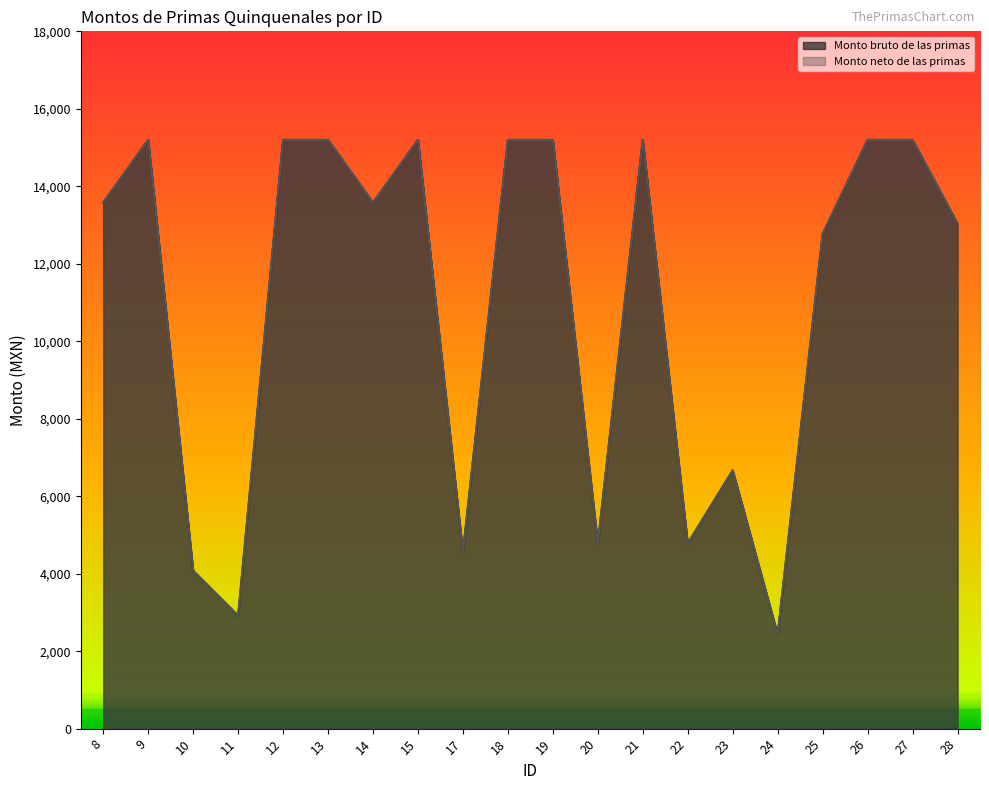

How many lines are shown in the chart?

2